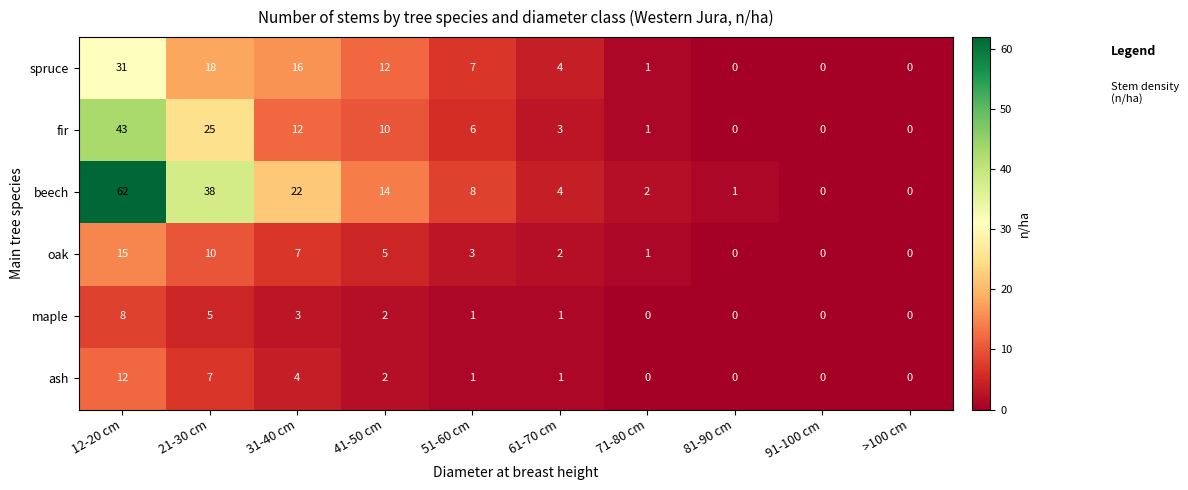

Which category has the highest value across all series?

12-20 cm